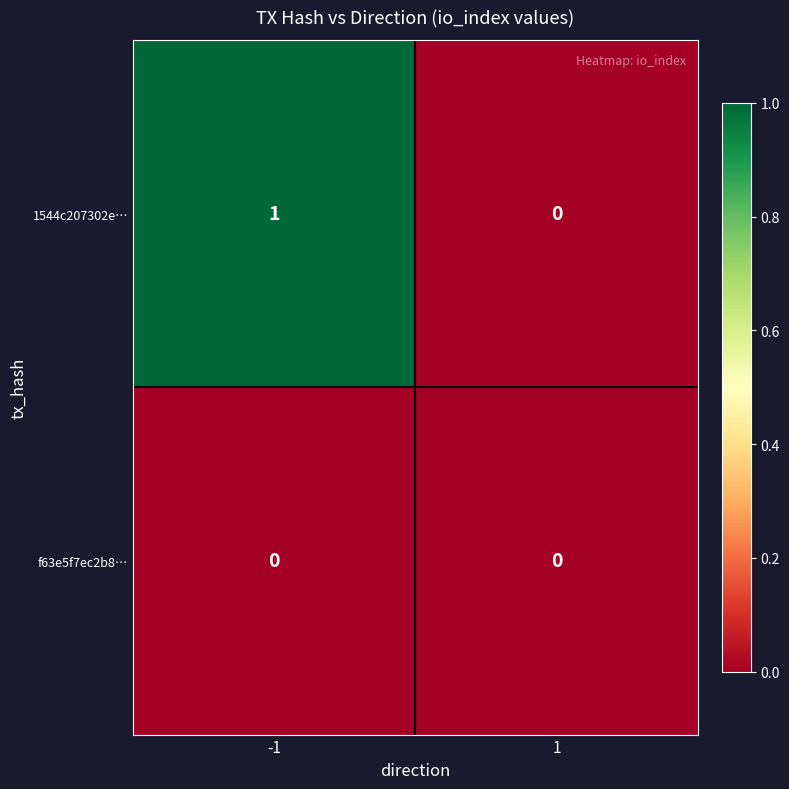

Which series has the largest total across all categories?

1544c207302e…